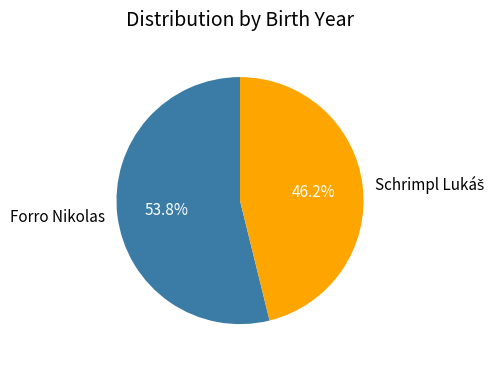

To the nearest percent, what is the difference between the largest and smallest slice percentages?

8%